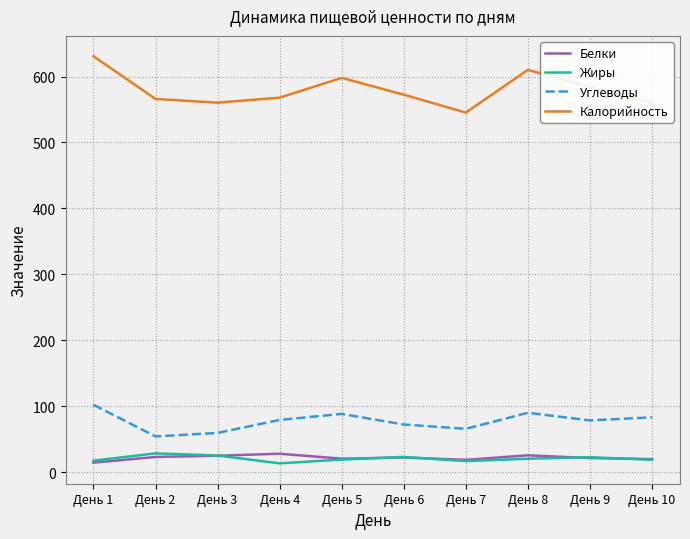

The Калорийность series shows 566.0 at День 2. True or false?

True